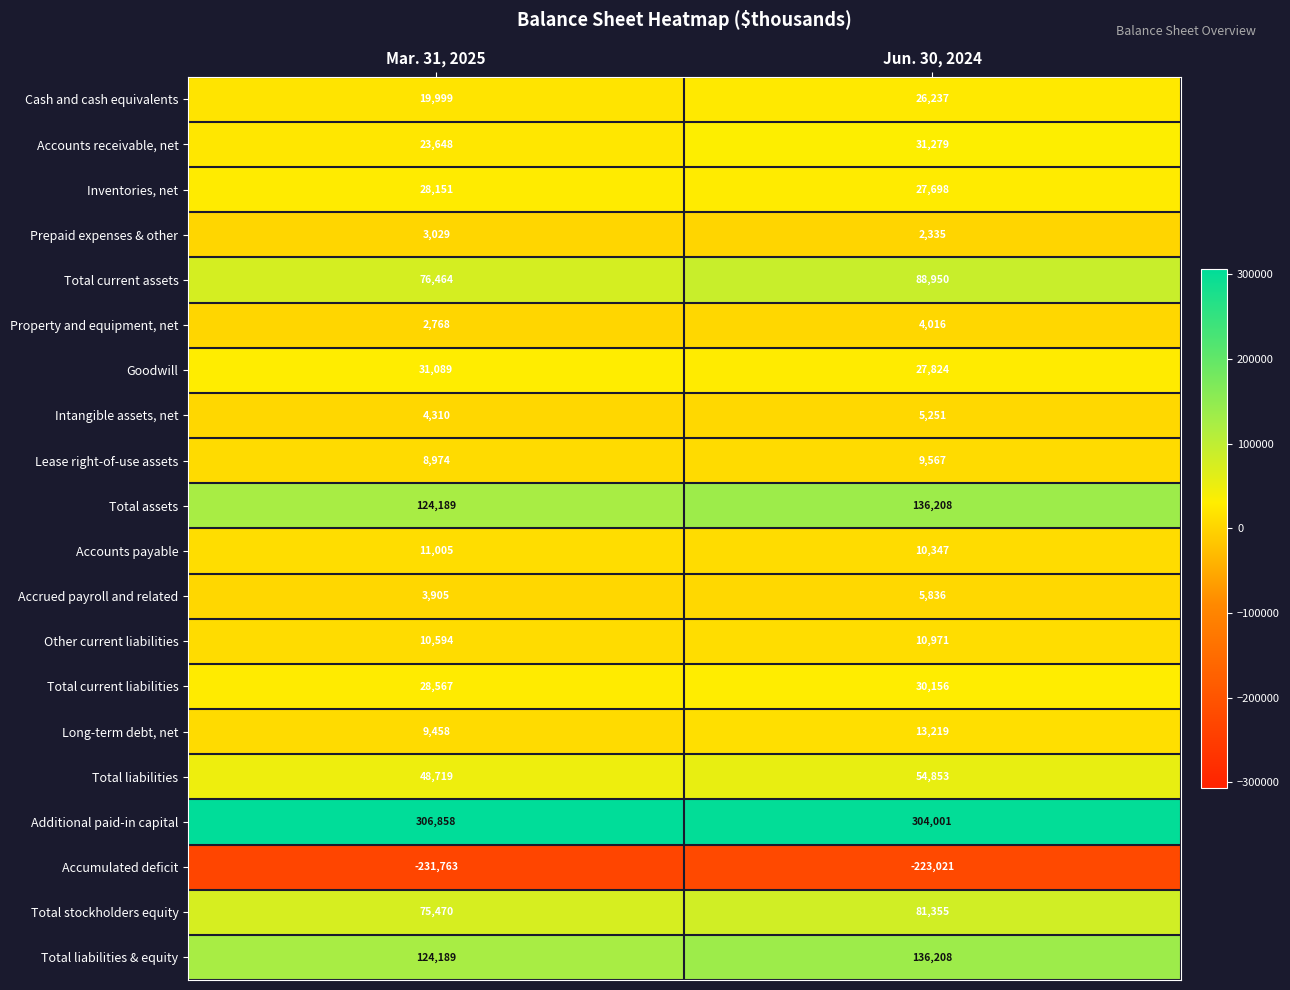

What is the difference between the highest and lowest values at Jun. 30, 2024?

527022